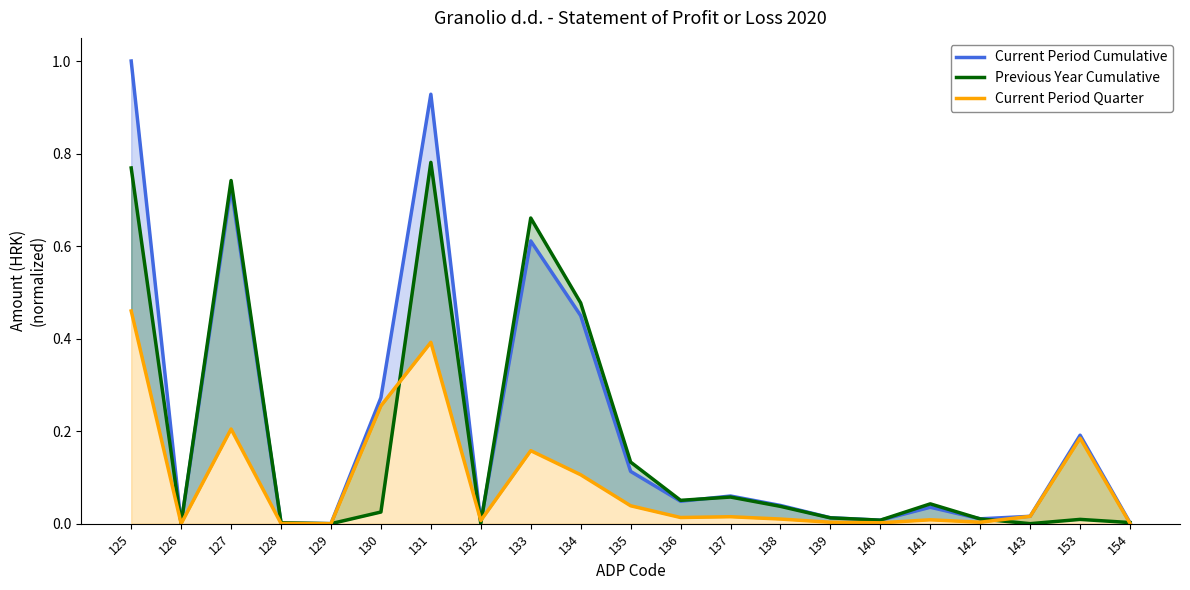

List the series in order of their overall mean, highest first.

Current Period Cumulative, Previous Year Cumulative, Current Period Quarter